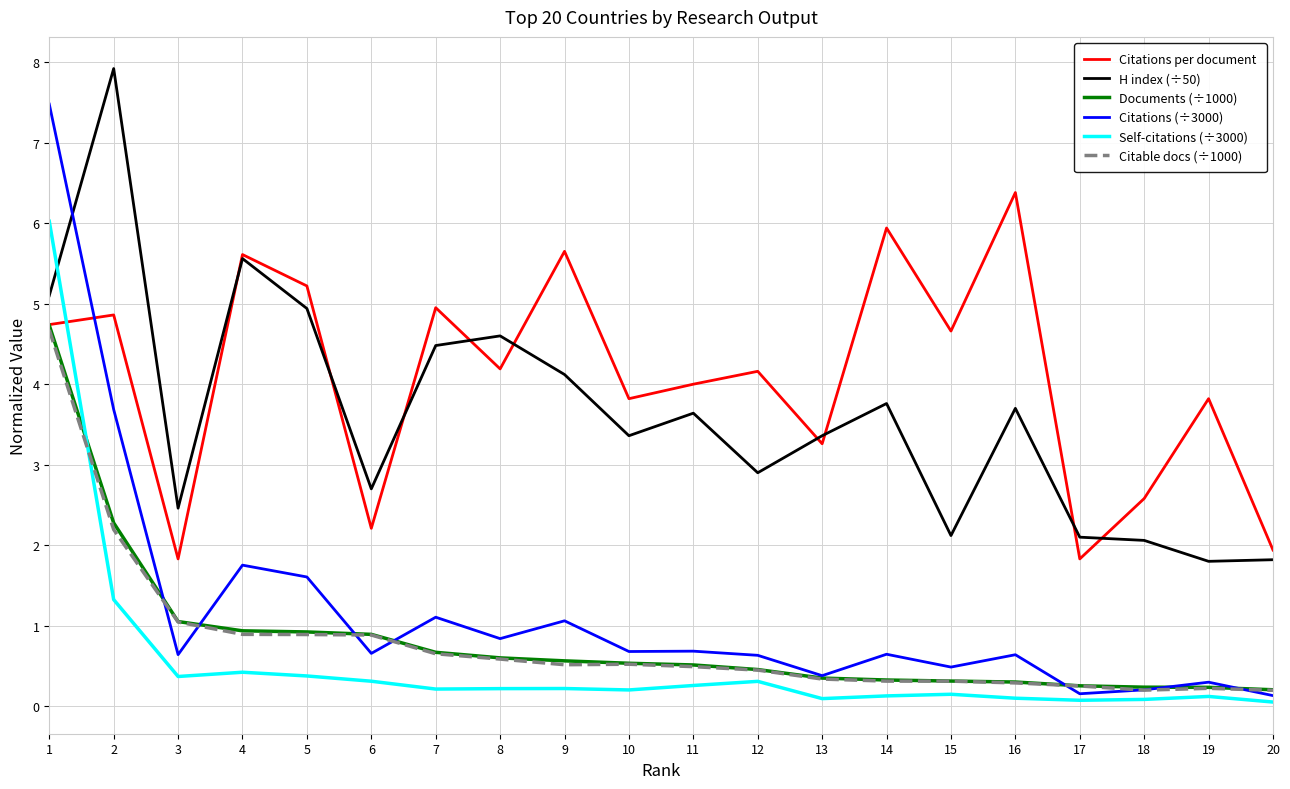

Which series has the largest total across all categories?

Citations per document